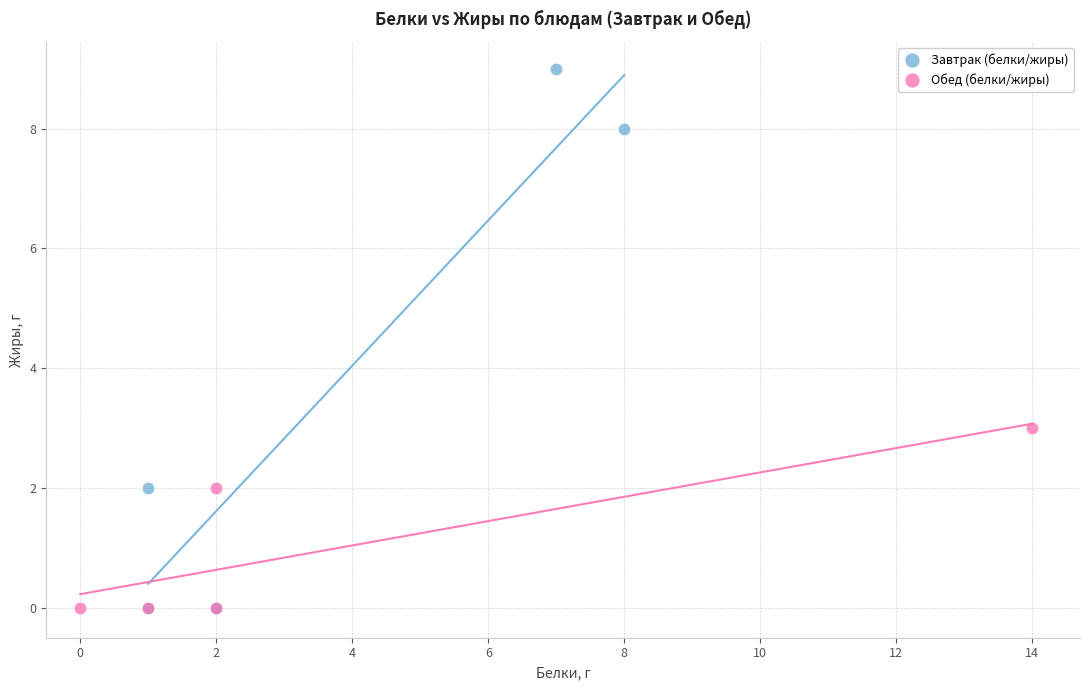

Which series has the widest spread of Y values?

Завтрак (белки/жиры)